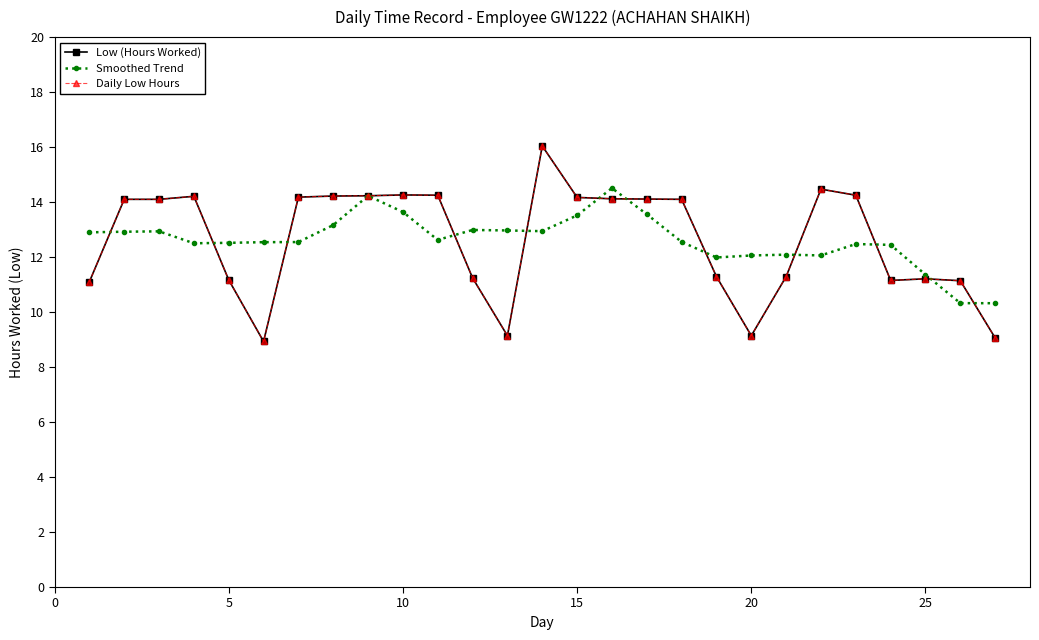

What is the average value of the Smoothed Trend series?

12.6